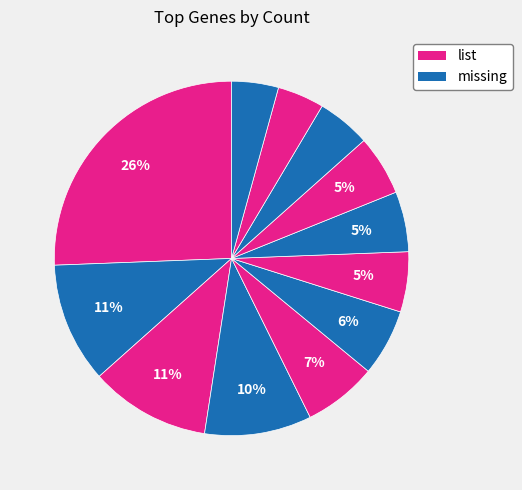

How many slices are in this pie chart?

12